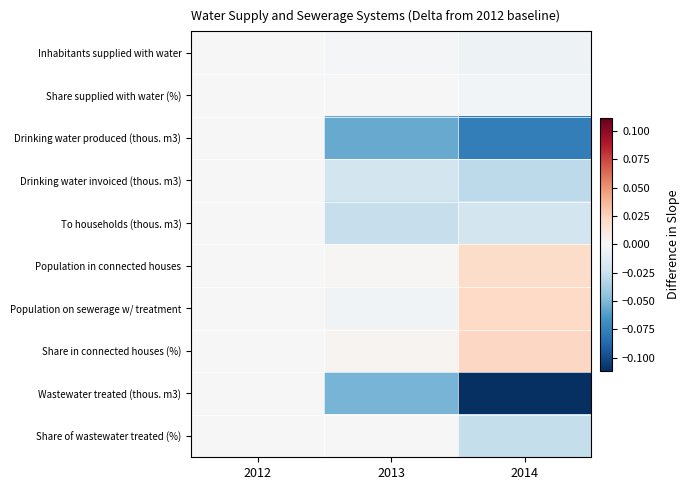

What is the smallest value displayed?

-0.1